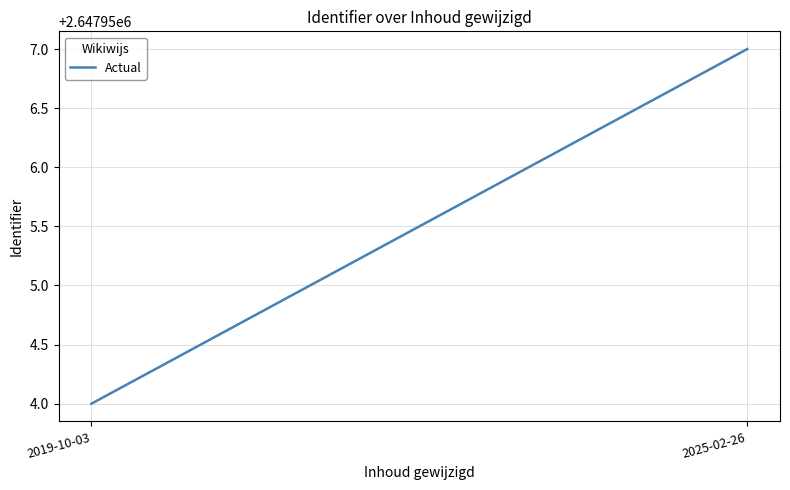

Rank the categories by value from highest to lowest.

2025-02-26, 2019-10-03